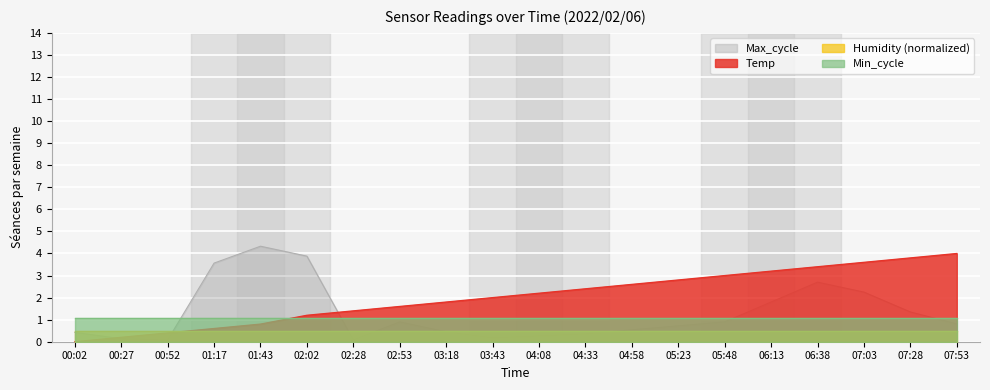

Does the chart display data point markers on the line(s)?

No